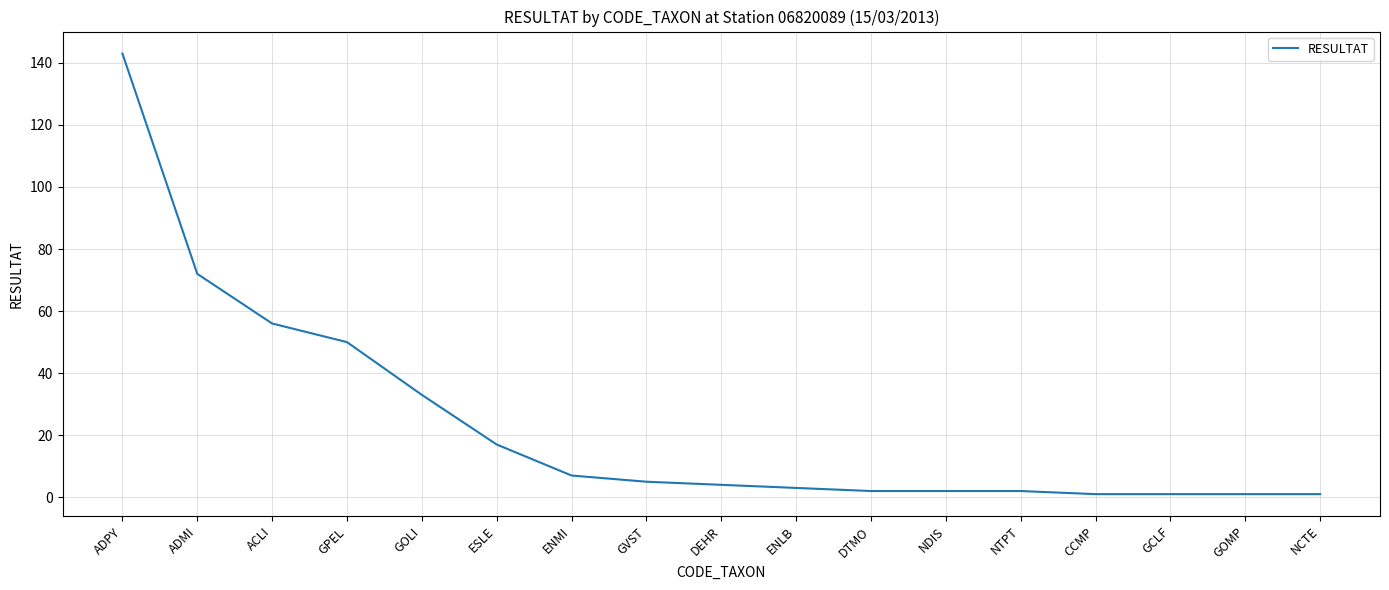

The value at GPEL is 50. True or false?

True